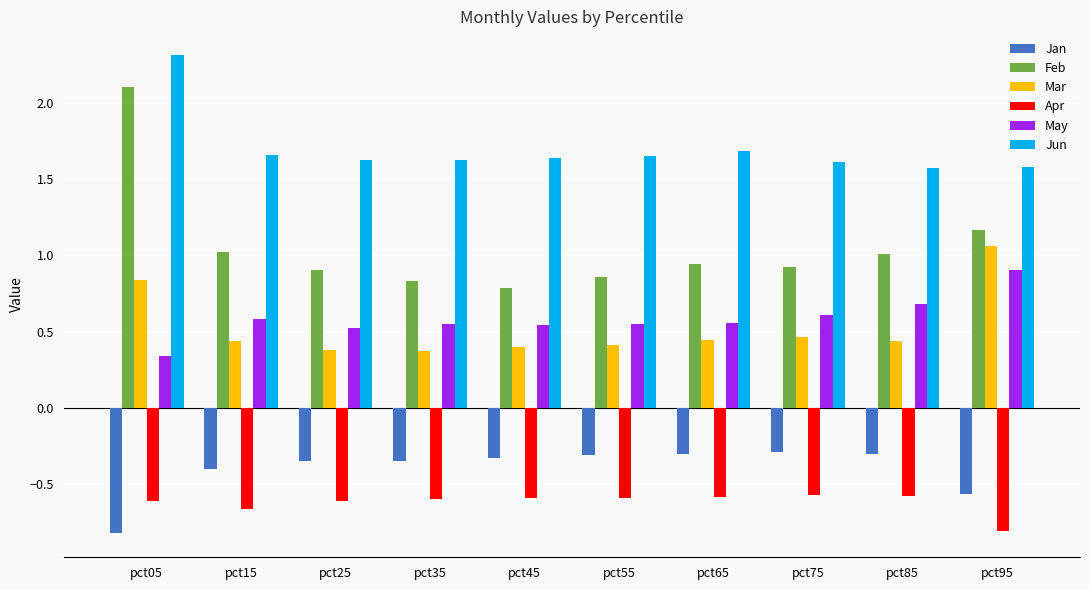

What is the sum of all Apr values?

-6.2